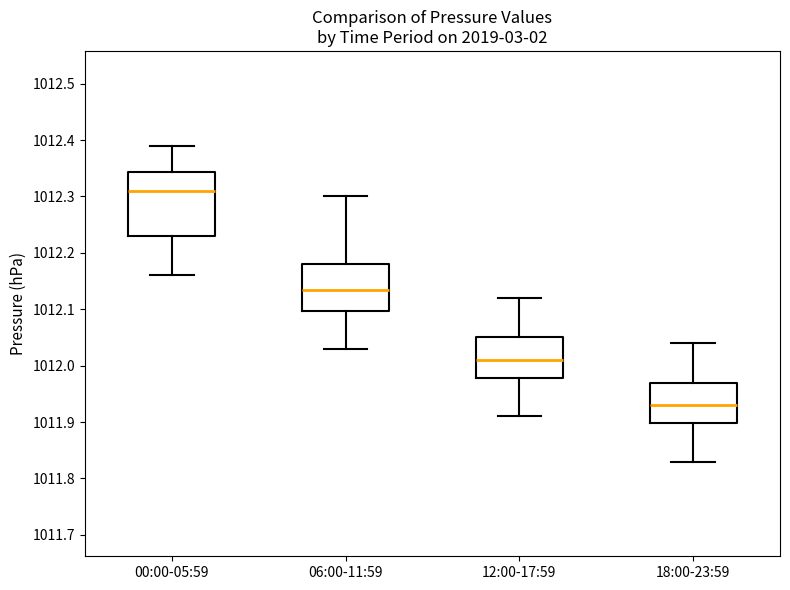

Reading left to right, transcribe this box plot: for each box, give where its median line is, the range the box spans, and where its two whiskers end, as read against the y-axis. The values are not printed on the chart, so give them approximately, as read against the axis.

00:00-05:59: median 1012.31, box 1012.23 to 1012.34, whiskers 1012.16 to 1012.39
06:00-11:59: median 1012.14, box 1012.10 to 1012.18, whiskers 1012.03 to 1012.30
12:00-17:59: median 1012.01, box 1011.98 to 1012.05, whiskers 1011.91 to 1012.12
18:00-23:59: median 1011.93, box 1011.90 to 1011.97, whiskers 1011.83 to 1012.04